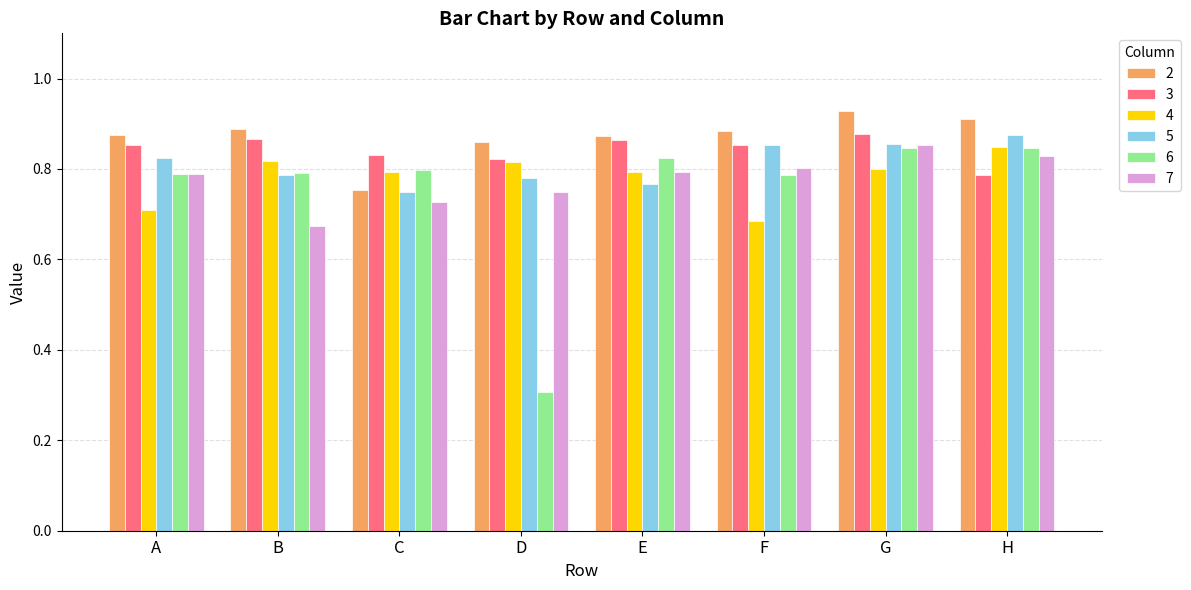

True or false: 3 has a value of 0.9 at G.

True